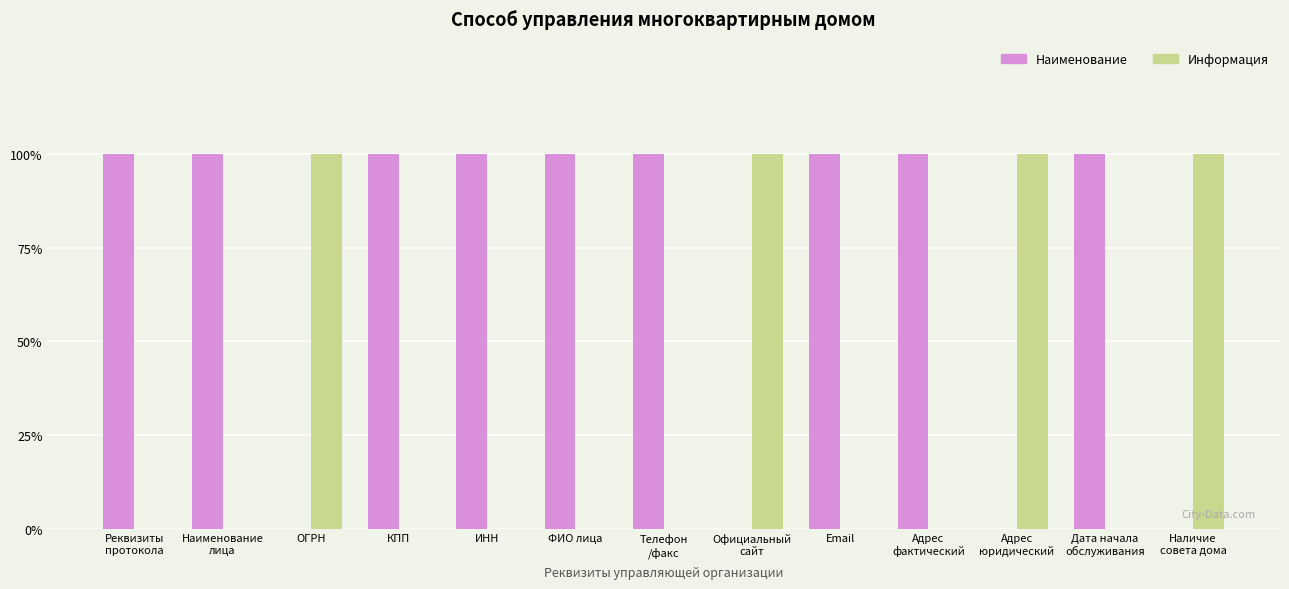

What is the label of the 3rd bar from the left?

ОГРН